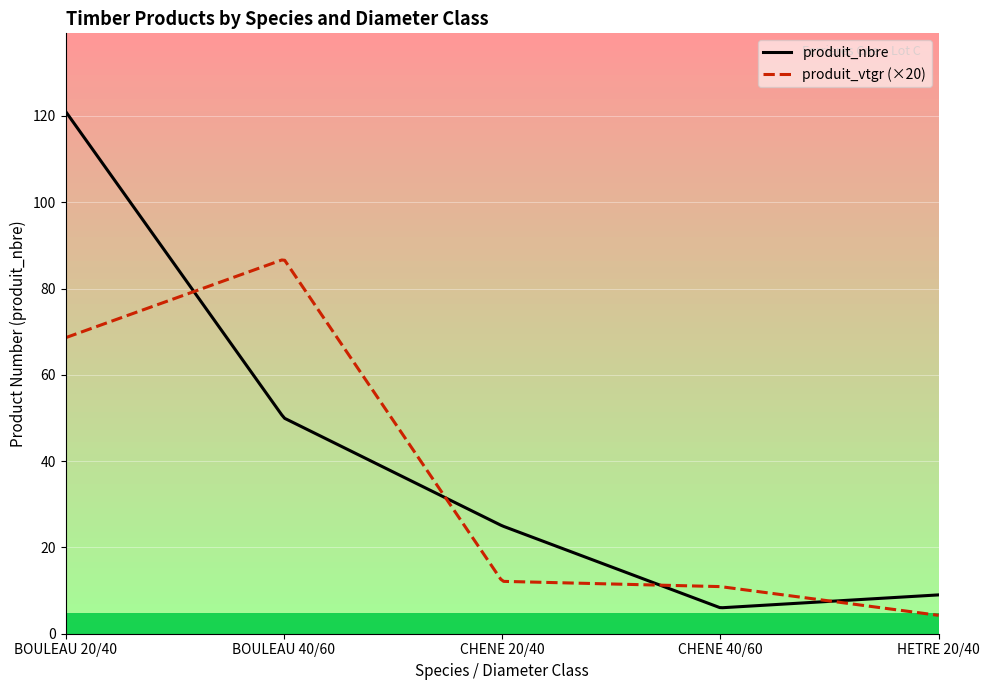

What position from the left is BOULEAU 40/60?

2